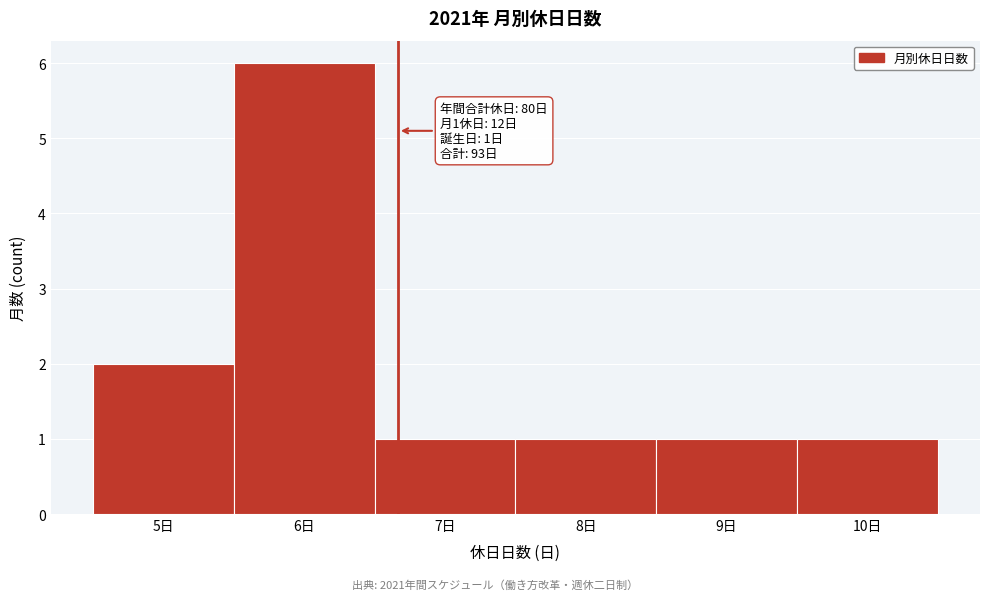

Which range on the x-axis has the tallest bar?

5.5 to 6.5